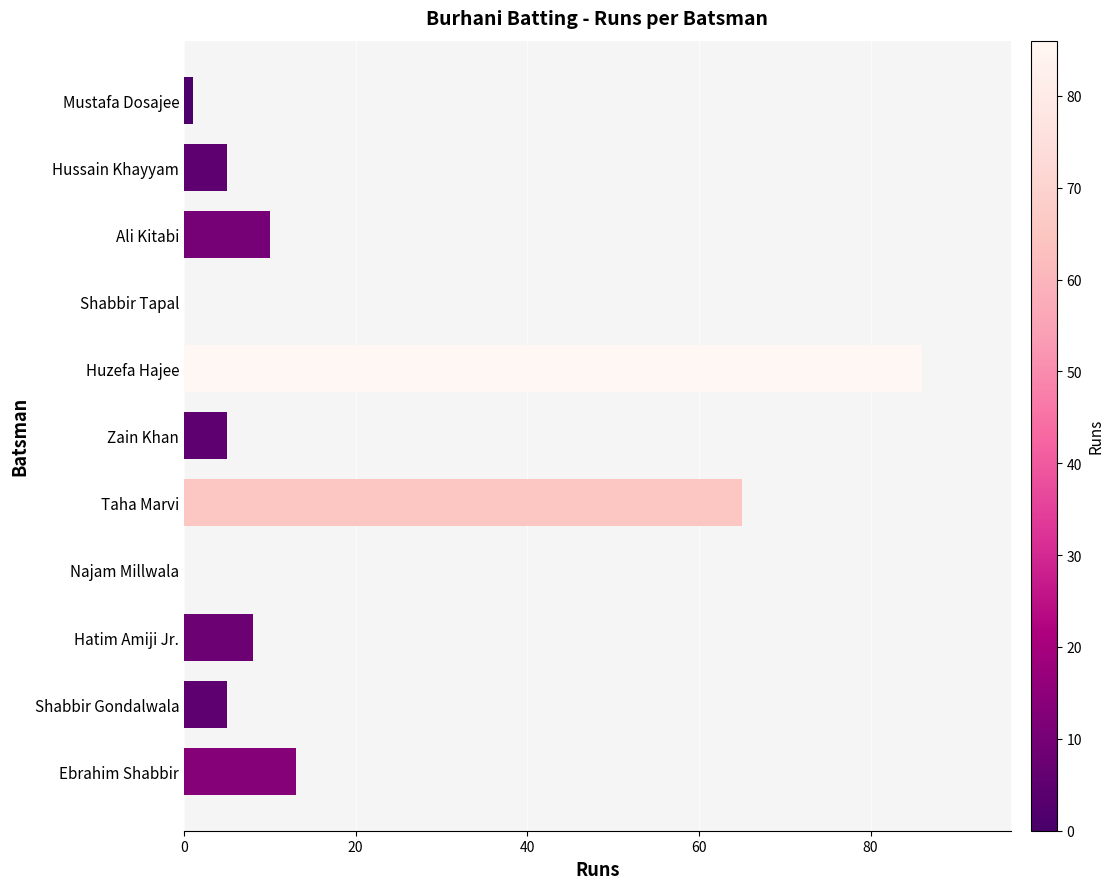

Reading bottom to top, what are all the values shown in this chart?

Ebrahim Shabbir=13	Shabbir Gondalwala=5	Hatim Amiji Jr.=8	Najam Millwala=0	Taha Marvi=65	Zain Khan=5	Huzefa Hajee=86	Shabbir Tapal=0	Ali Kitabi=10	Hussain Khayyam=5	Mustafa Dosajee=1